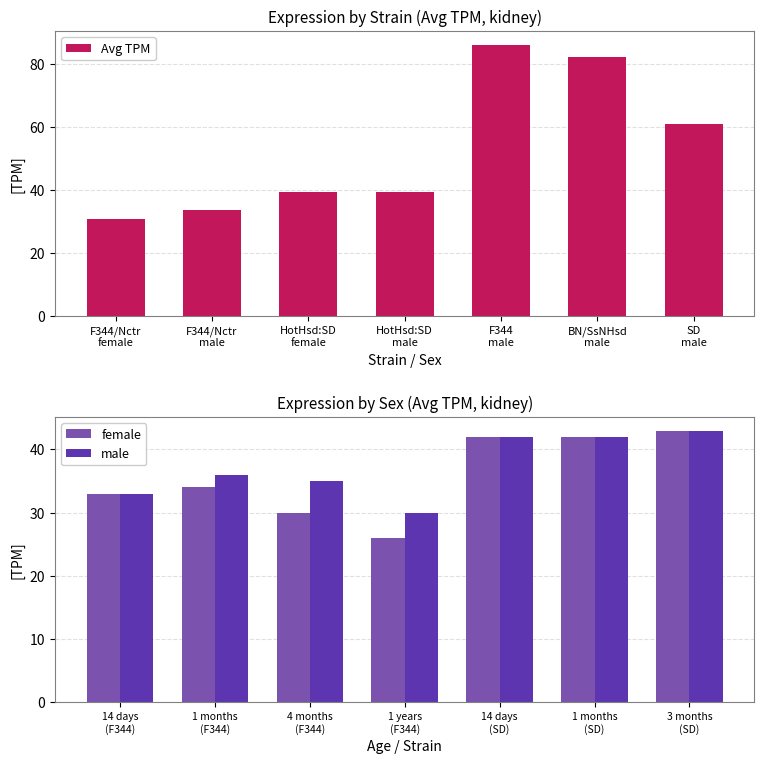

What is the sum of all female values?

250